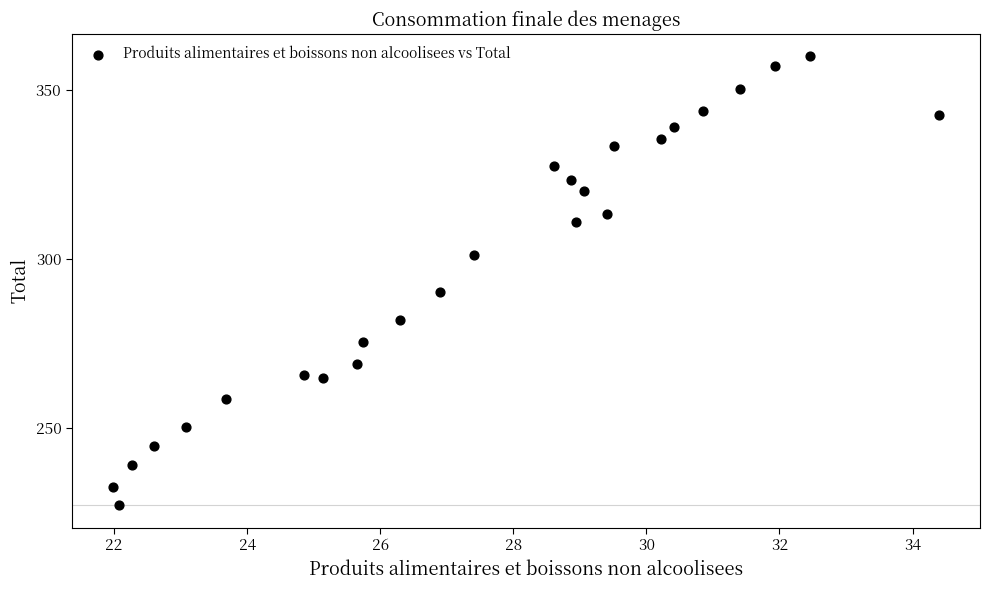

What Y value in the scatter plot is closest to 293?

290.3